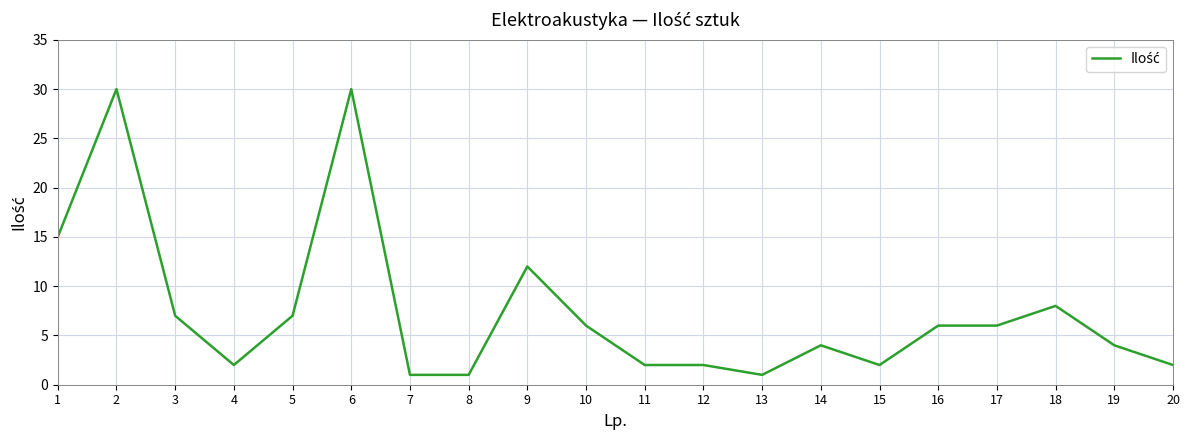

True or false: the data has more than 1 interior local peaks.

True